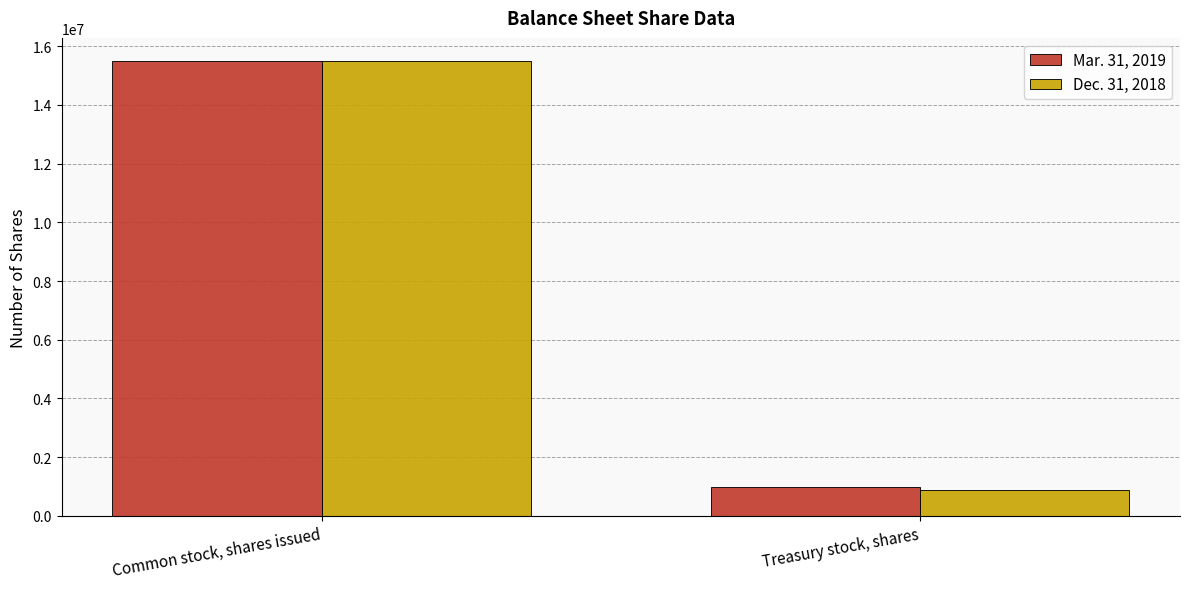

Reading right to left, what are all the values shown in this chart?

Mar. 31, 2019: 979498	15505772
Dec. 31, 2018: 894486	15505772